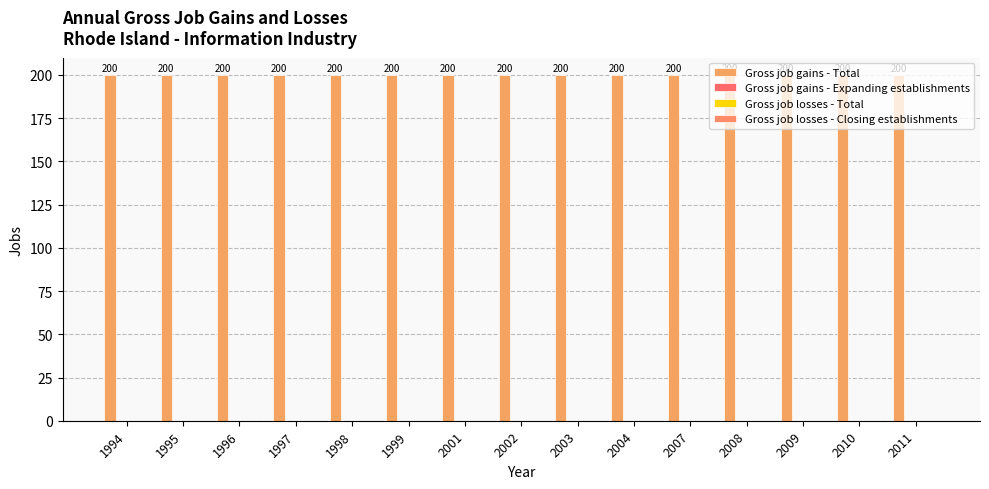

Count the number of data series in this chart.

4